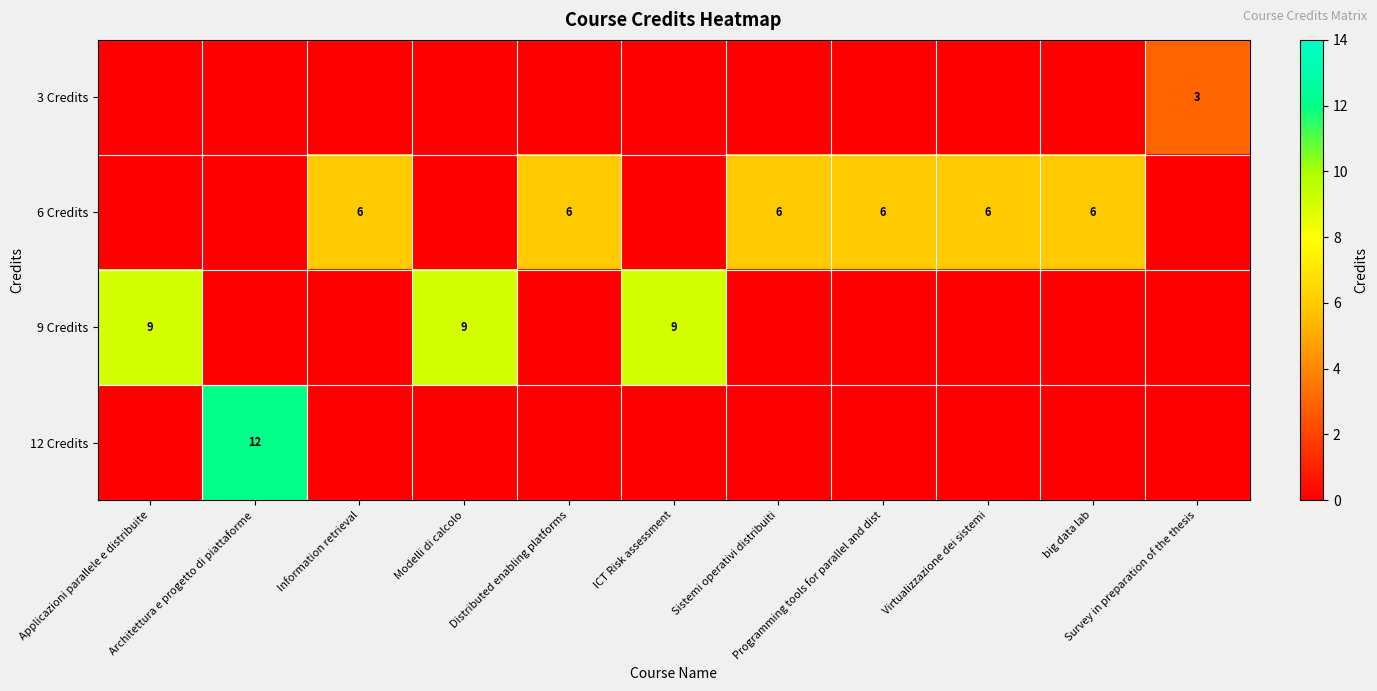

How many positive values does the row_2 series have?

3